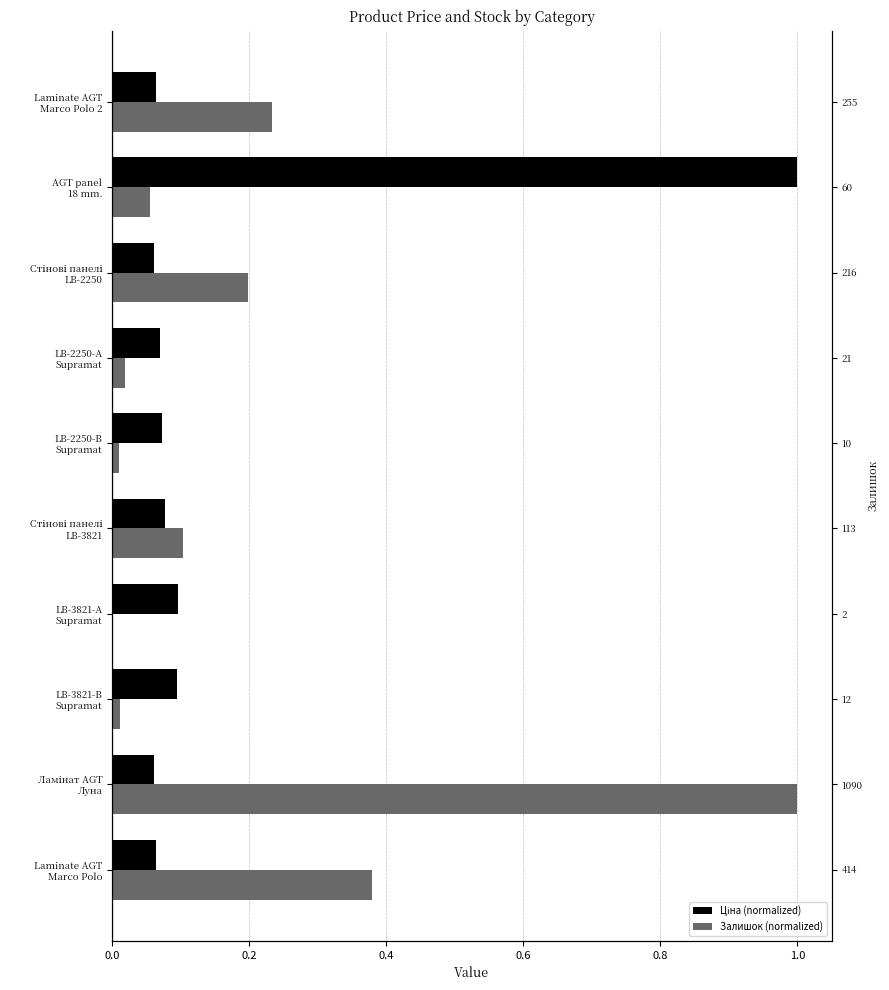

What is the average value of the Ціна (normalized) series?

0.2